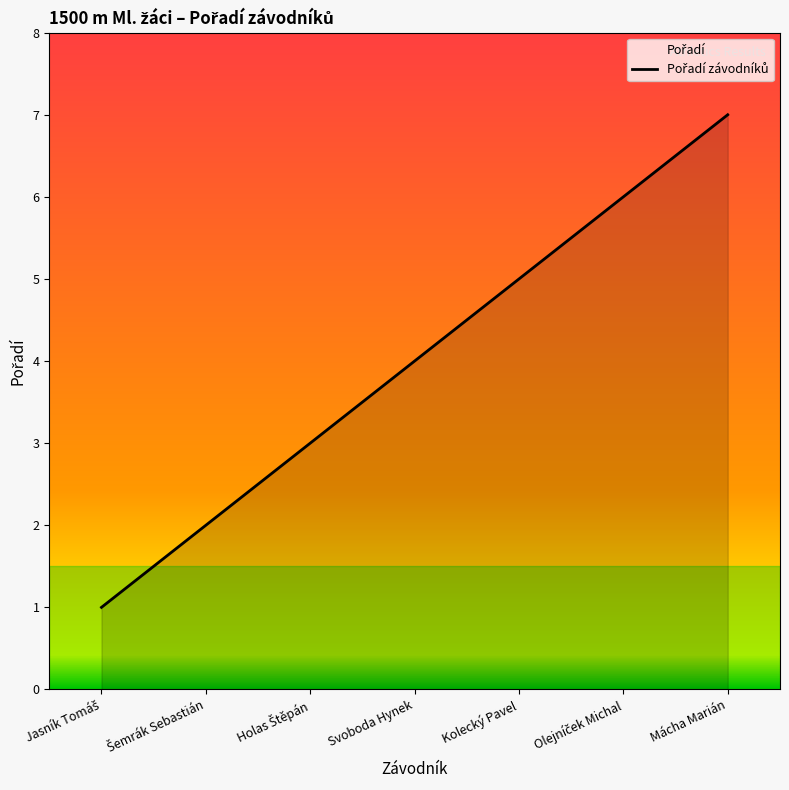

What is the minimum value shown in the chart?

1